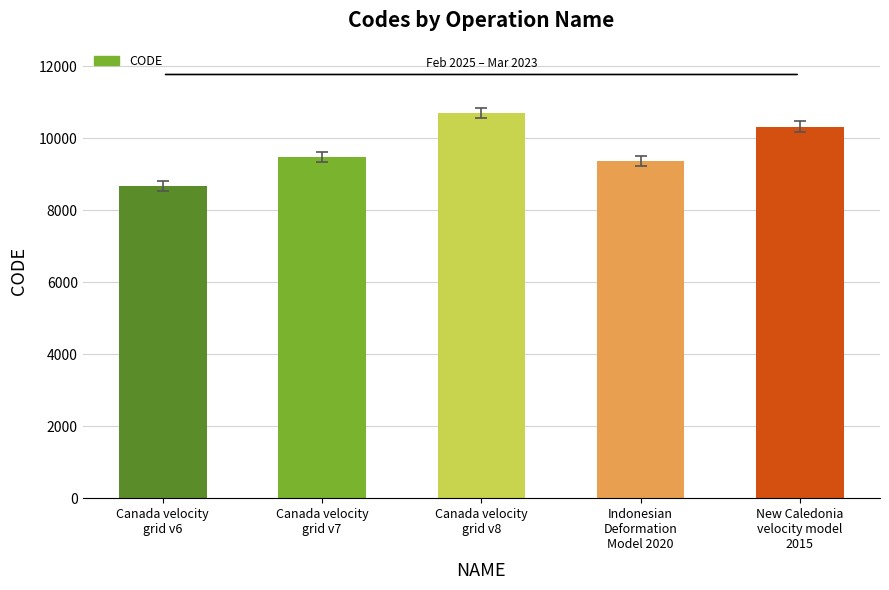

What is the minimum value shown in the chart?

8676